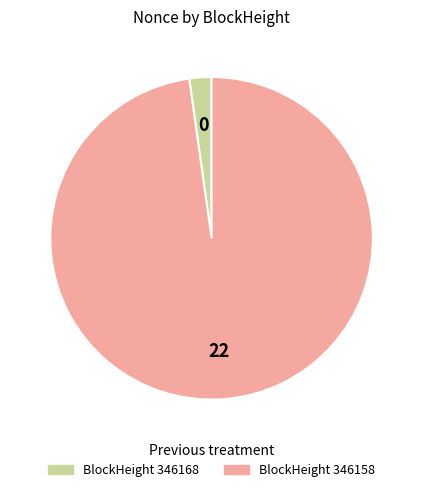

How many segments does this pie chart have?

2